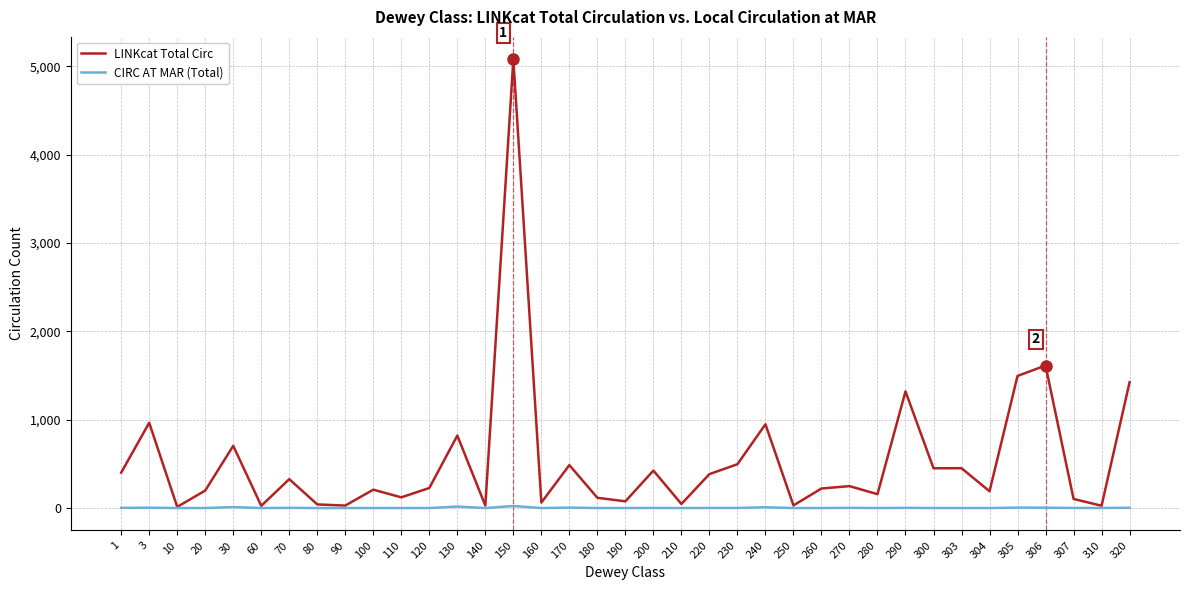

Does the chart have visible grid lines?

Yes